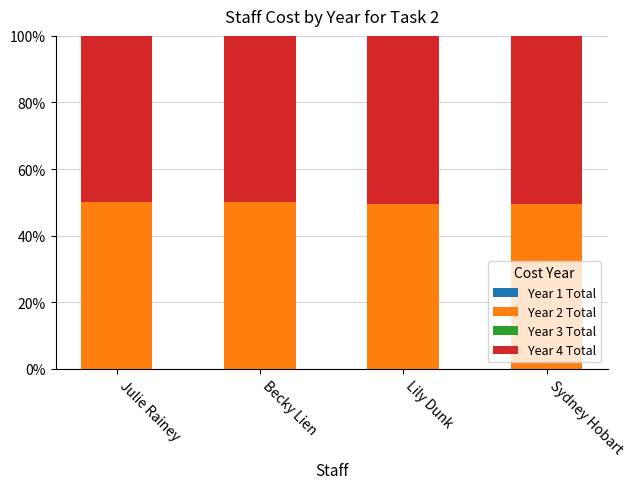

What is the total value across all series at Julie Rainey?

100.0